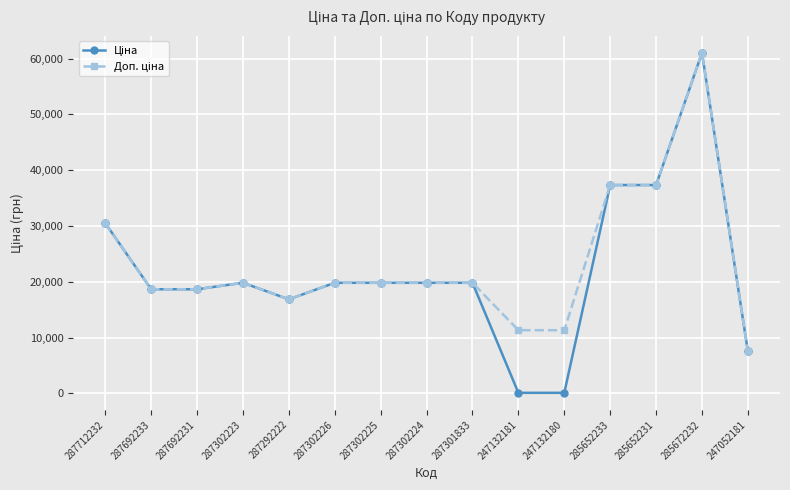

What is the greatest value displayed?

61024.7